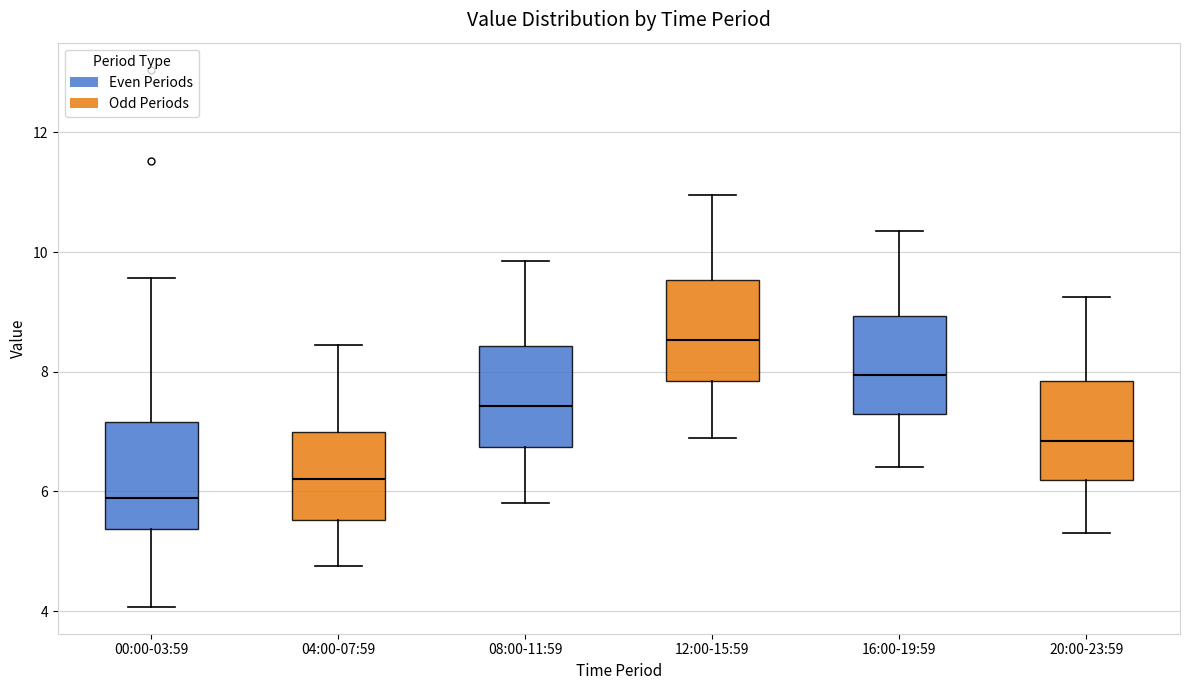

Reading left to right, transcribe this box plot: for each box, give where its median line is, the range the box spans, and where its two whiskers end, as read against the y-axis. The values are not printed on the chart, so give them approximately, as read against the axis.

00:00-03:59: median 5.8, box 5.4 to 7.2, whiskers 4.0 to 9.6
04:00-07:59: median 6.2, box 5.6 to 7.0, whiskers 4.8 to 8.4
08:00-11:59: median 7.4, box 6.8 to 8.4, whiskers 5.8 to 9.8
12:00-15:59: median 8.6, box 7.8 to 9.6, whiskers 7.0 to 11.0
16:00-19:59: median 8.0, box 7.2 to 9.0, whiskers 6.4 to 10.4
20:00-23:59: median 6.8, box 6.2 to 7.8, whiskers 5.4 to 9.2